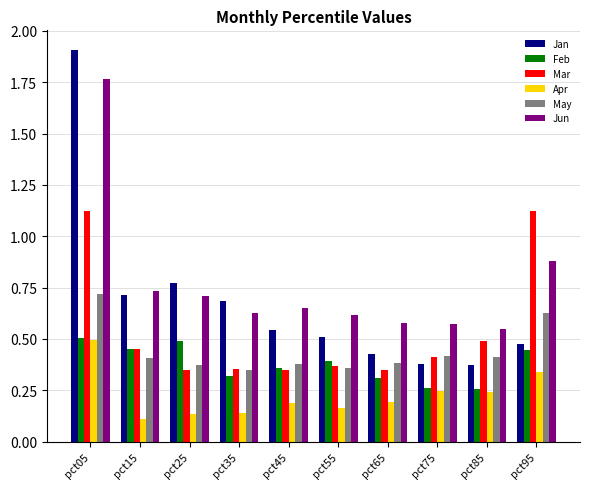

The value of Apr at pct55 is 0.1. True or false?

False